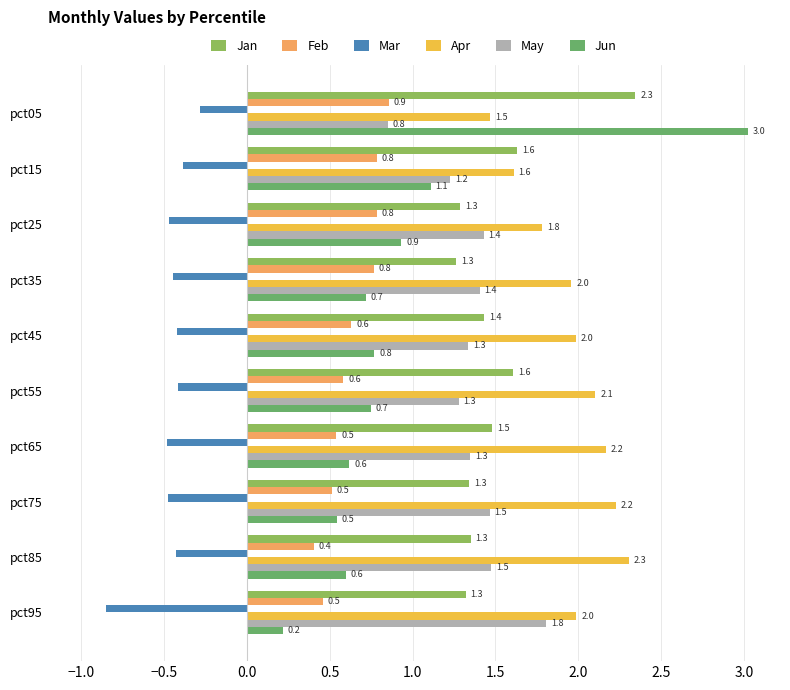

At pct45, list the series in order from largest to smallest.

Apr, Jan, May, Jun, Feb, Mar